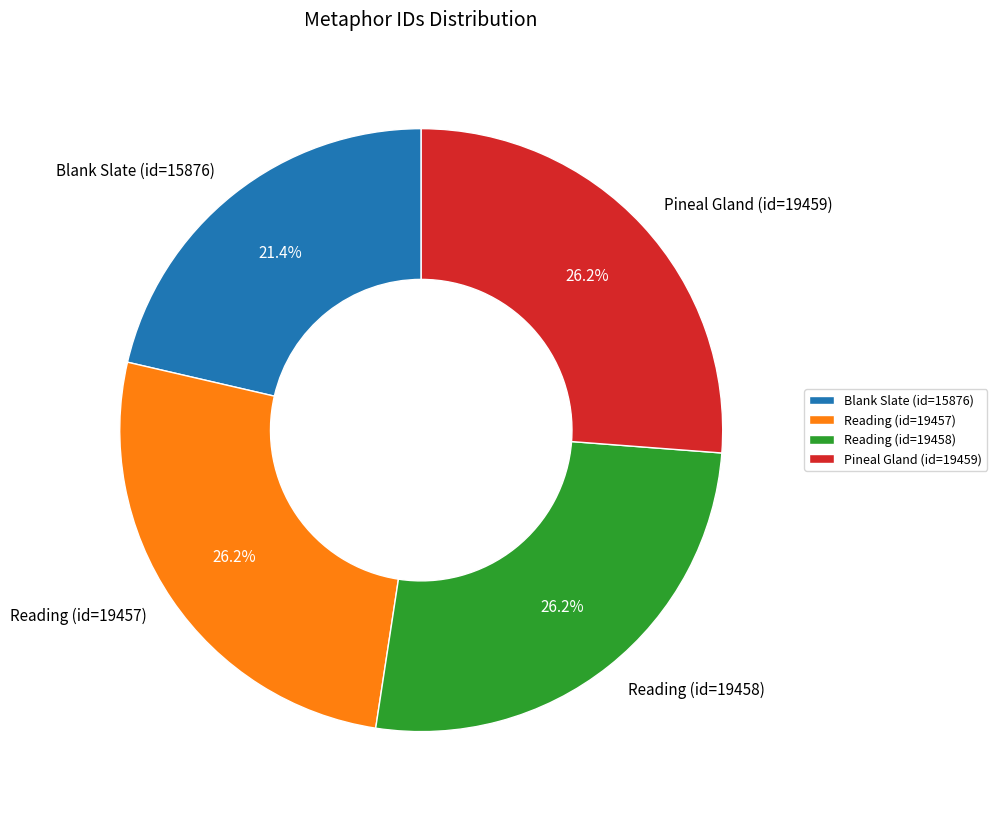

What is the ratio of the value at Reading (id=19457) to the value at Blank Slate (id=15876)?

1.2